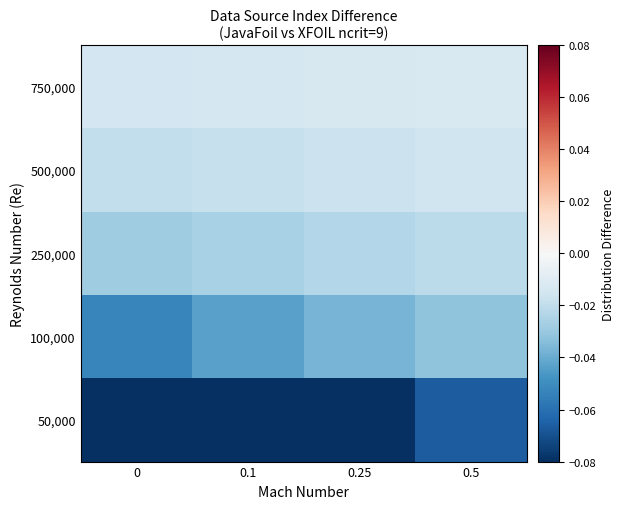

List the series in order of their peak value, lowest first.

50,000, 100,000, 250,000, 500,000, 750,000